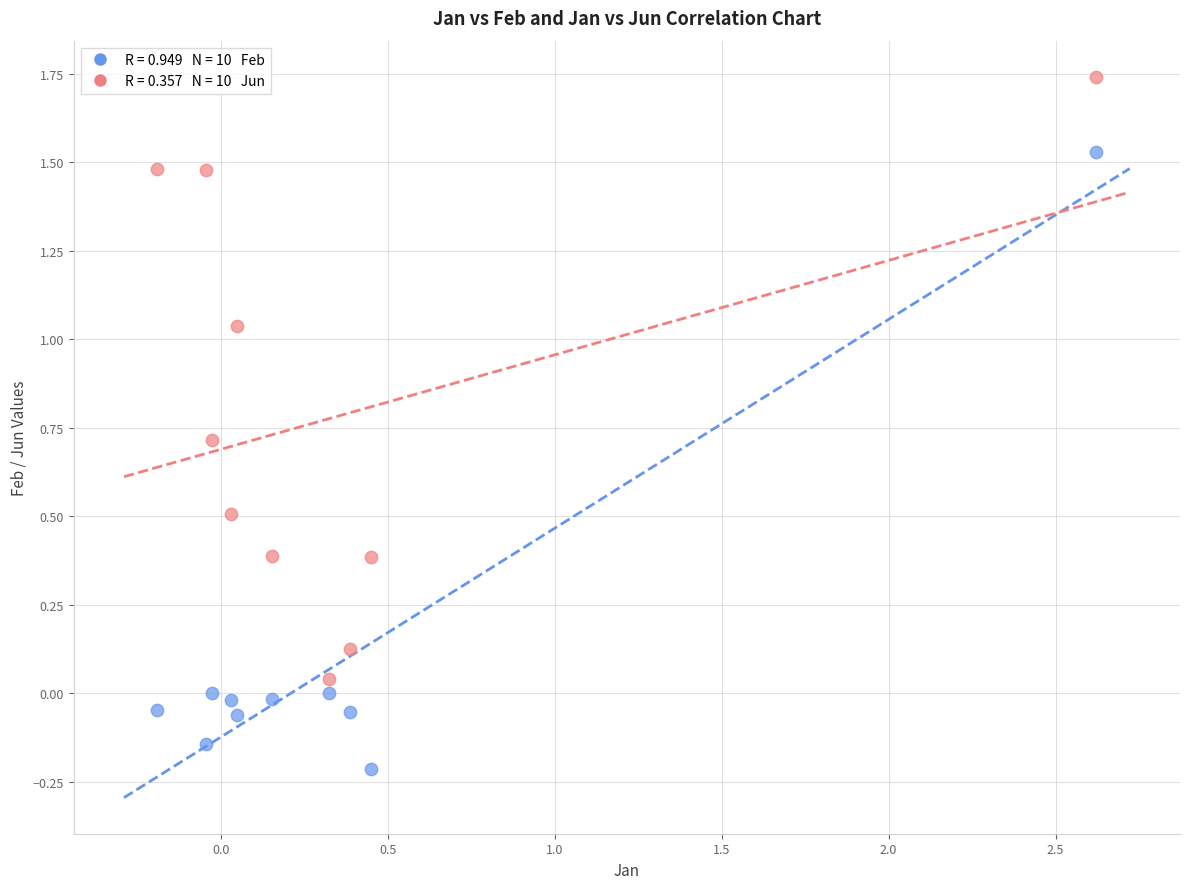

Across all data points, what is the range of X values (max minus min)?

2.8